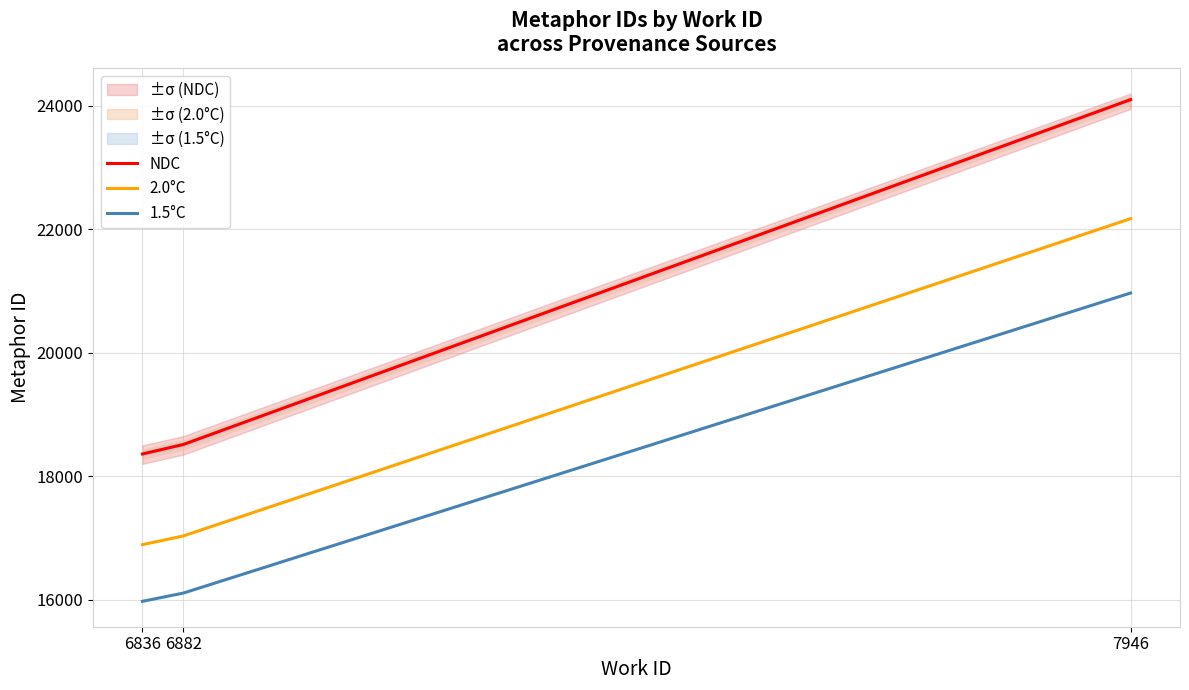

What is the value of the 2.0°C point at the 2nd from the left?

17032.9